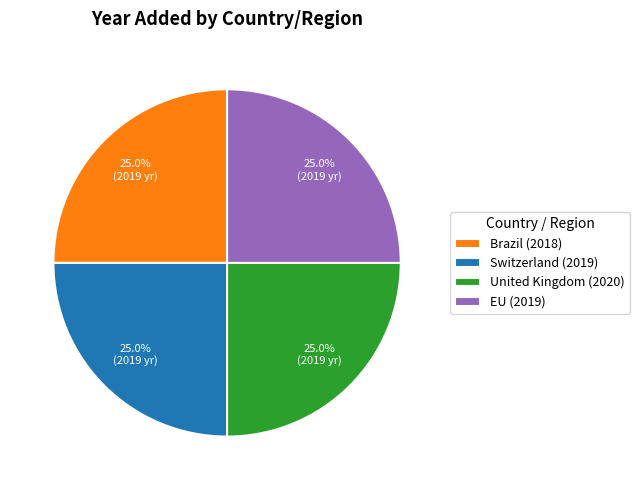

True or false: EU accounts for 18% of the total.

False